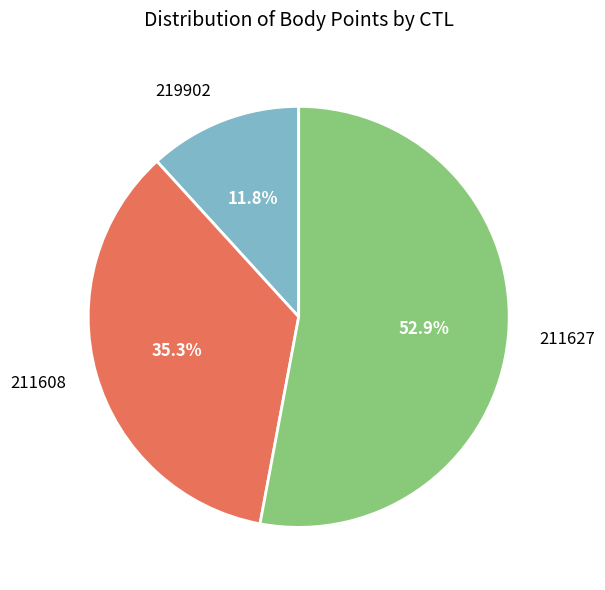

What is the majority slice?

211627